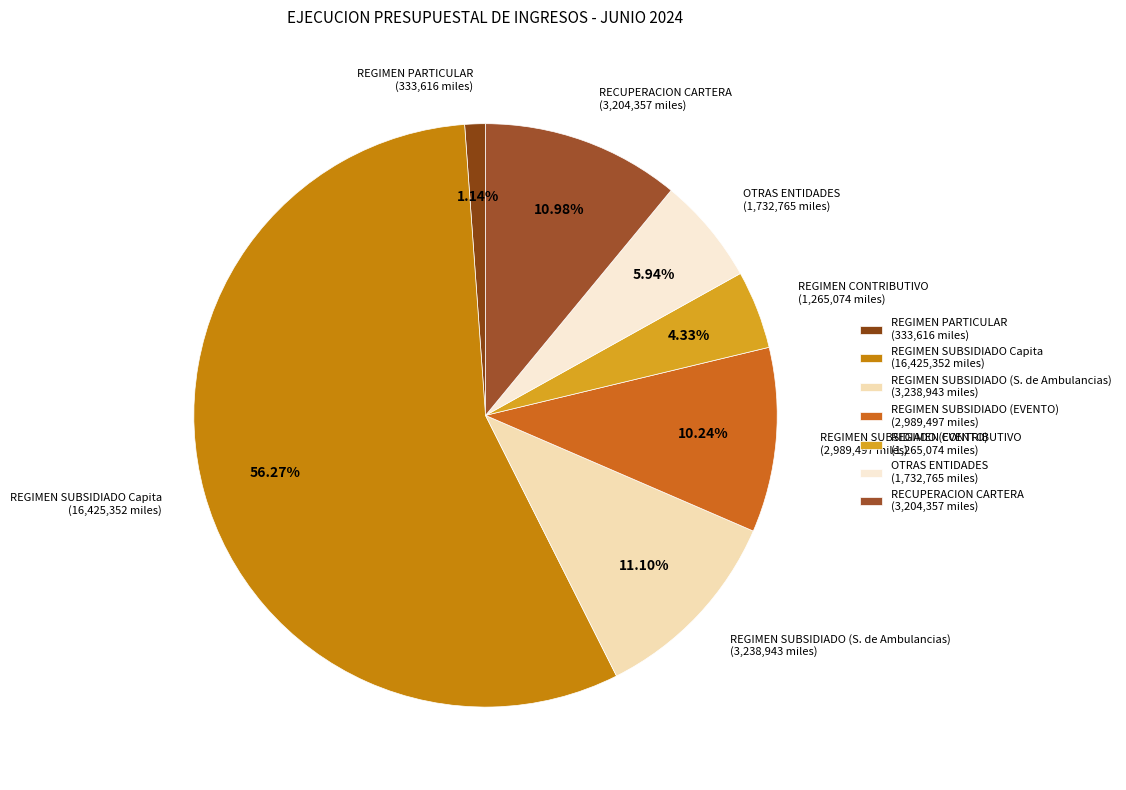

Which category has the smallest portion of the pie?

REGIMEN PARTICULAR